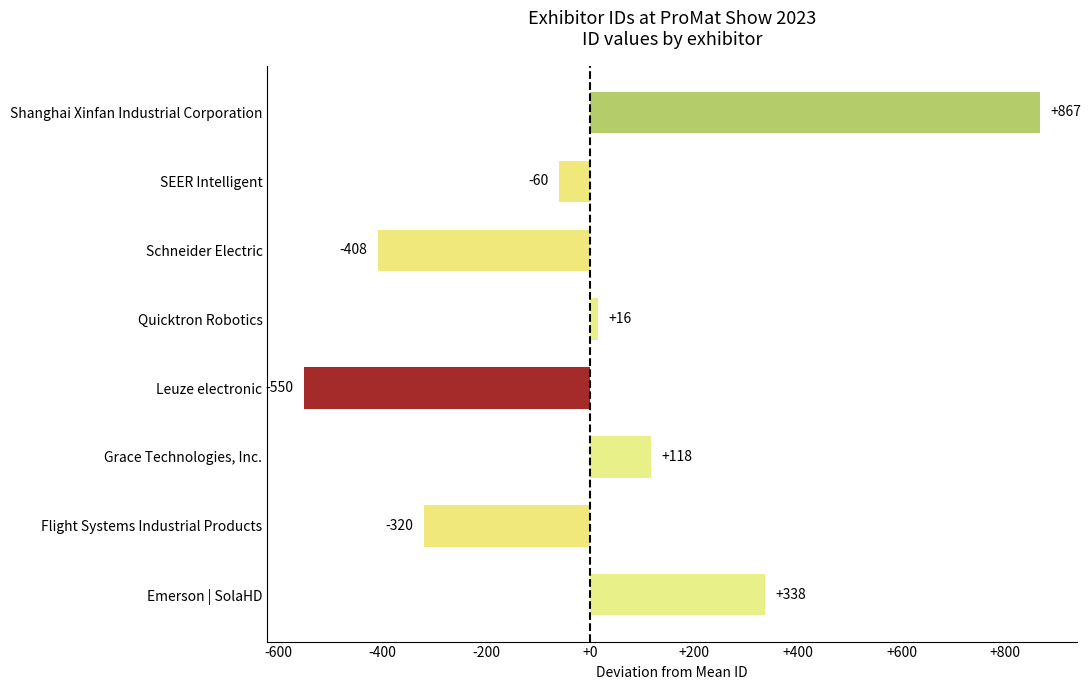

Which label corresponds to the largest value in the chart?

Shanghai Xinfan Industrial Corporation